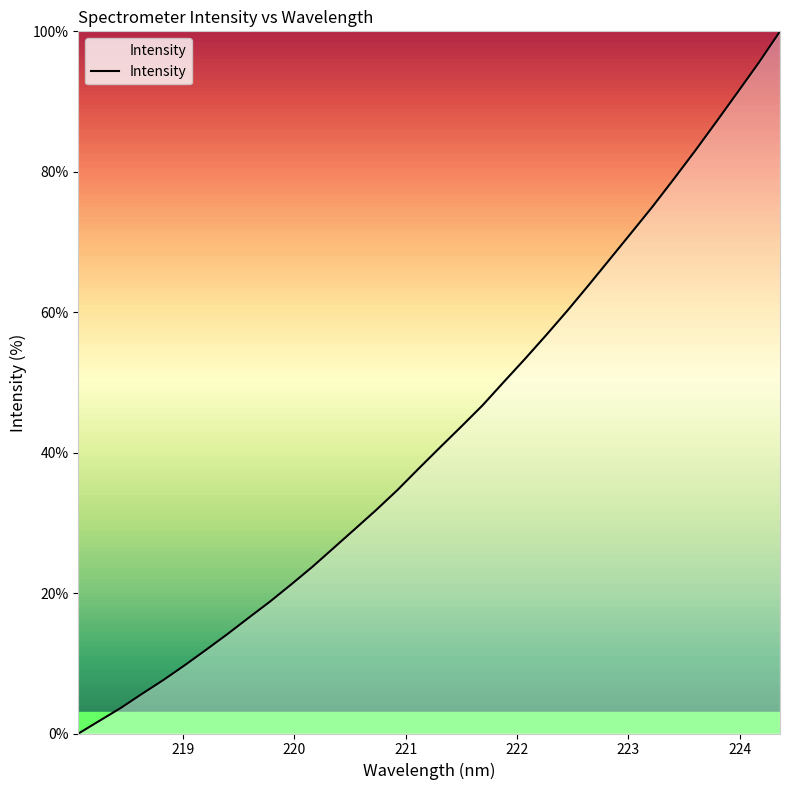

How many values are below 40?

17